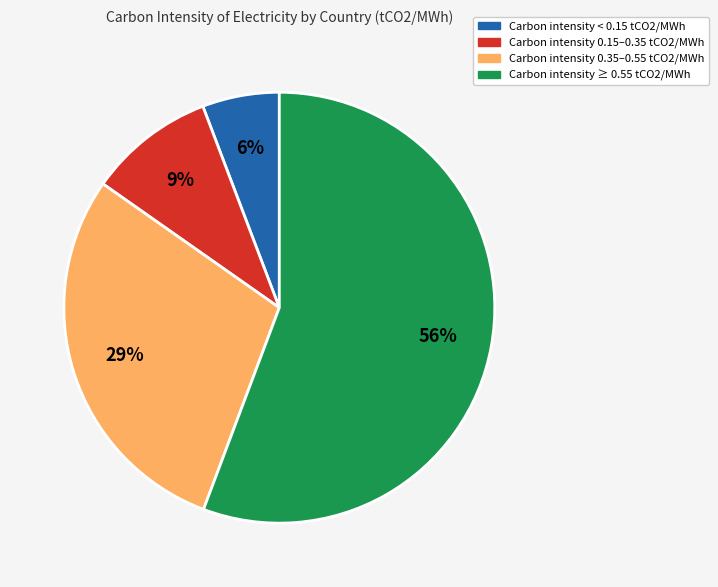

Do Carbon intensity 0.35–0.55 tCO2/MWh and Carbon intensity ≥ 0.55 tCO2/MWh together represent more than half of the pie?

Yes